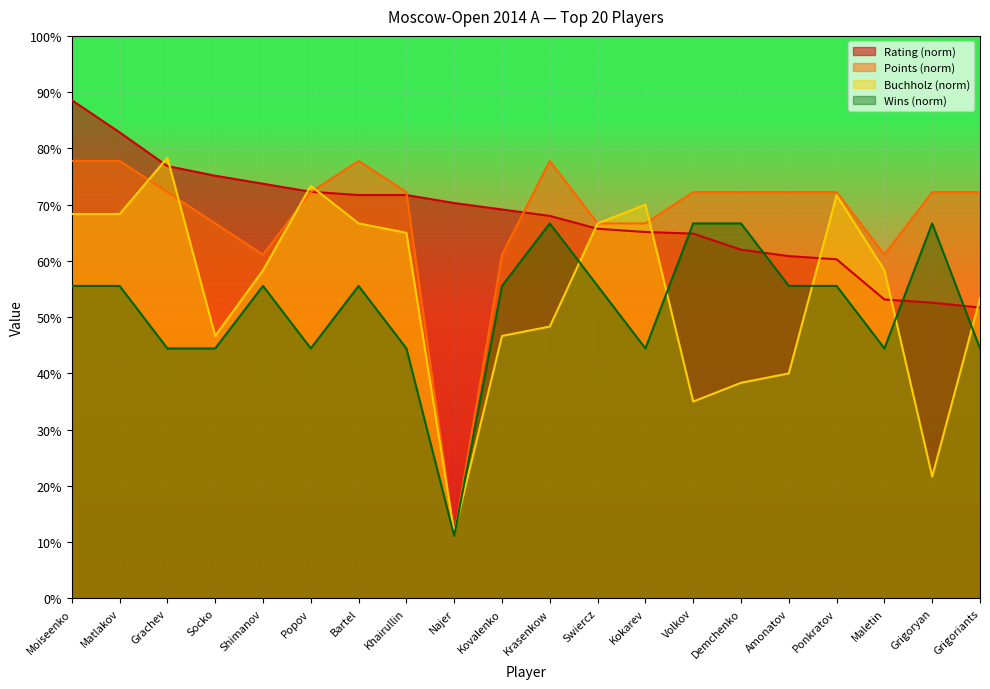

Which has a higher value, Demchenko or Khairullin?

Khairullin